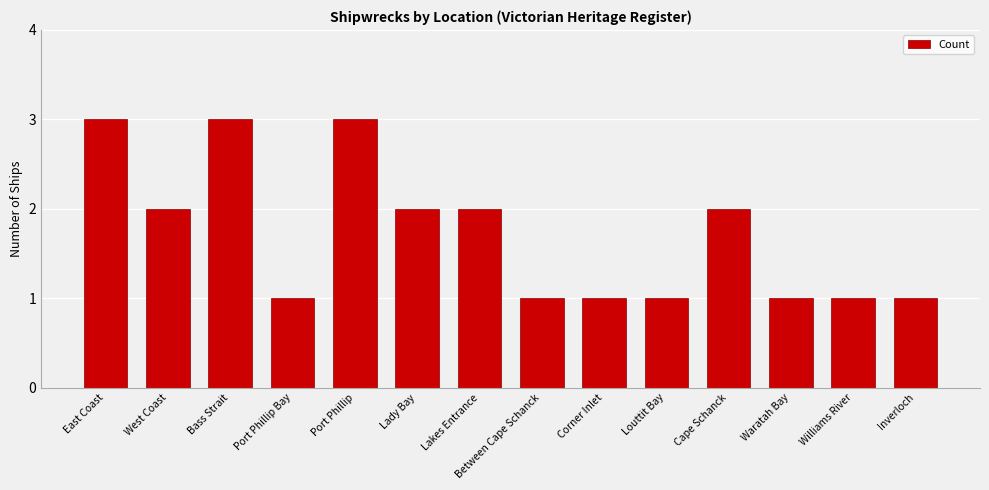

What is the change in value from West Coast to Waratah Bay?

-1